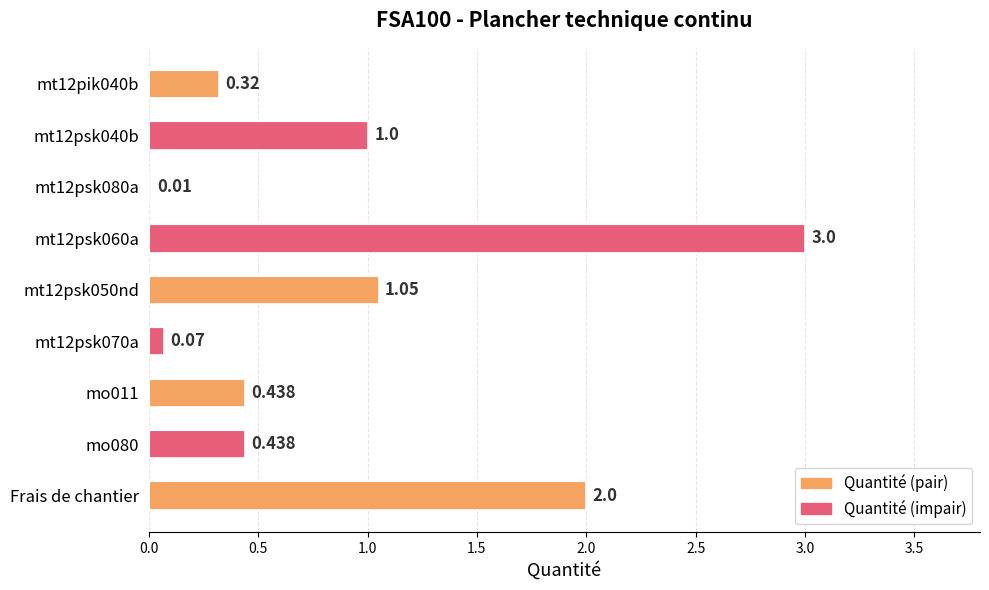

What is the average value?

0.9